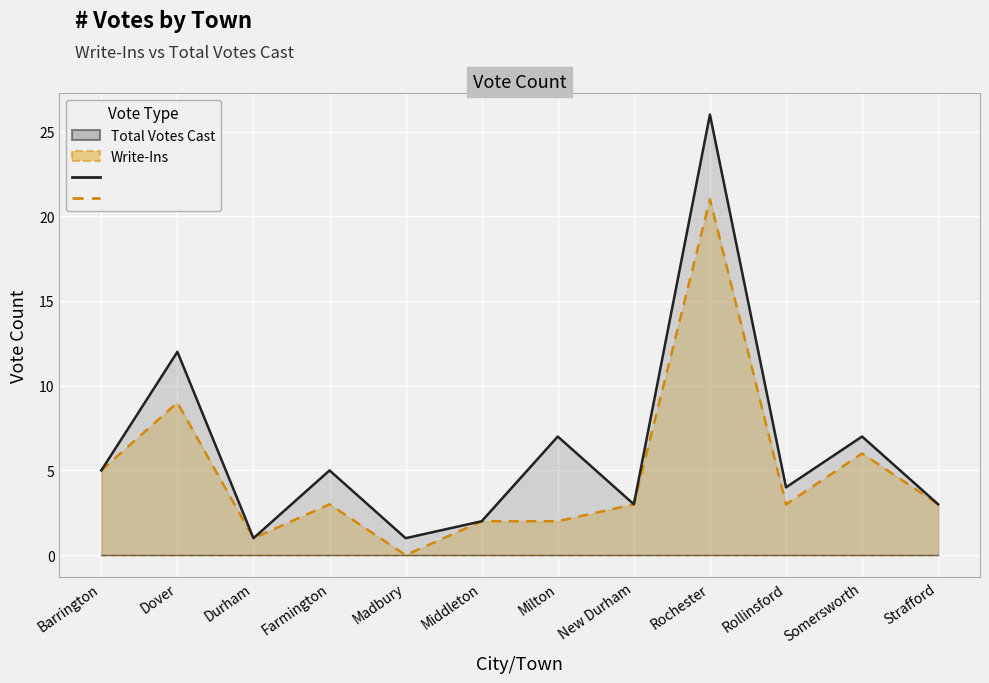

What is the total value across all series at Somersworth?

13